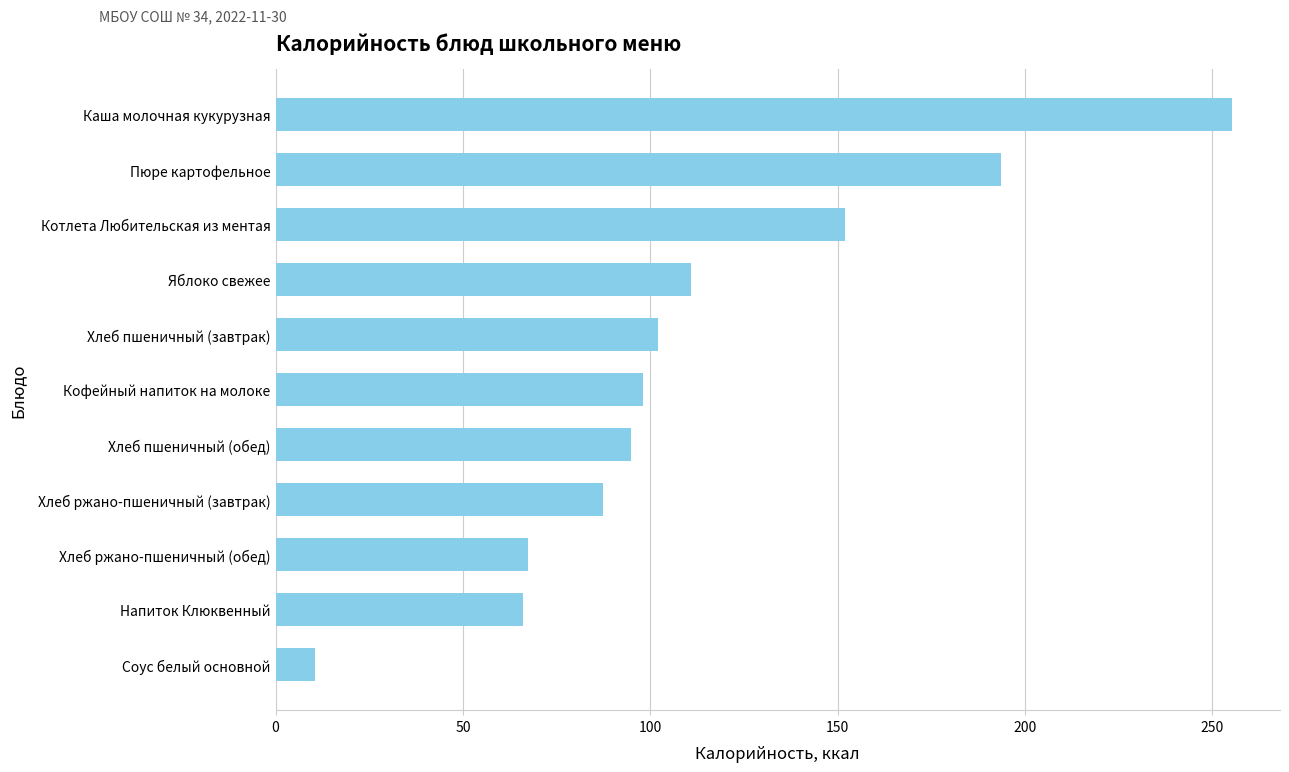

What is the sum of all values?

1238.4